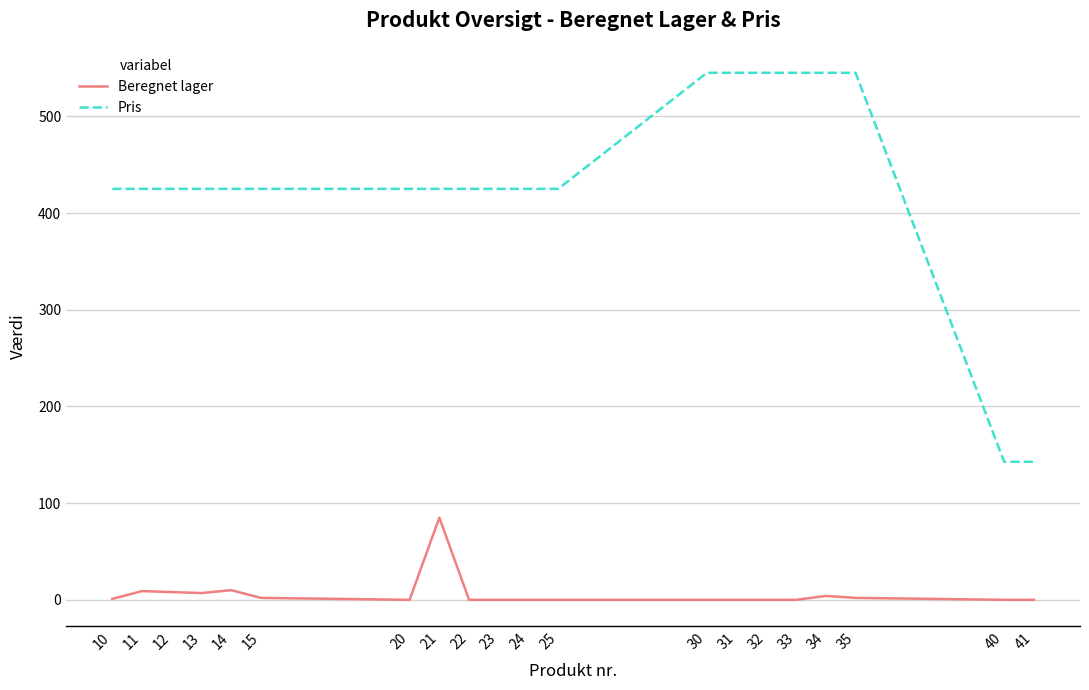

Is the value of Beregnet lager at 34 greater than the value of Pris at 15?

No